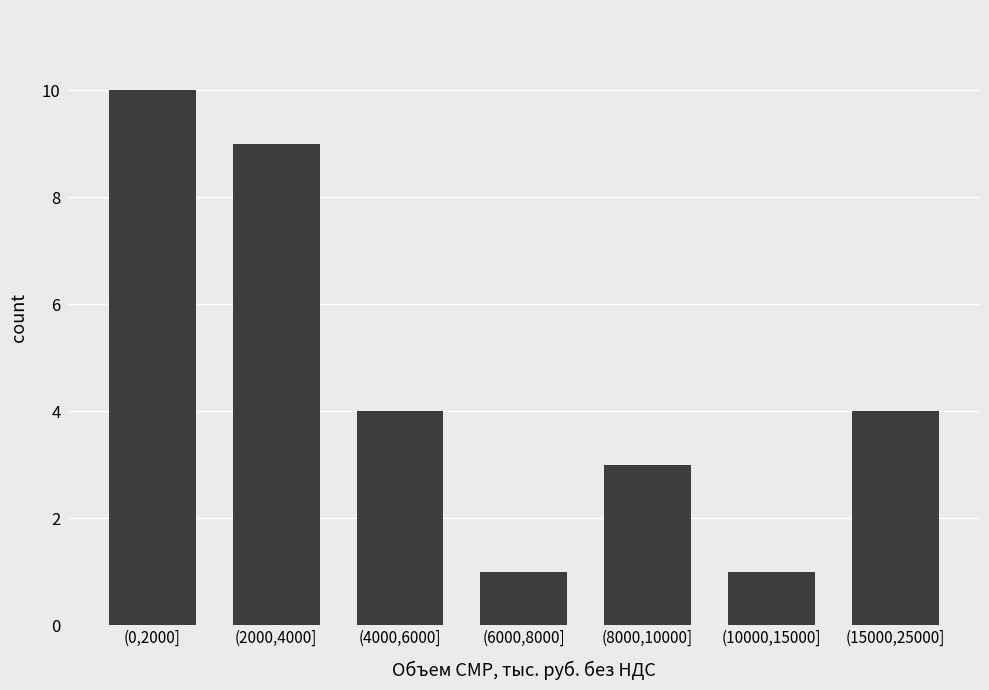

Reading left to right, extract all data points from this chart.

(0,2000]=10	(2000,4000]=9	(4000,6000]=4	(6000,8000]=1	(8000,10000]=3	(10000,15000]=1	(15000,25000]=4